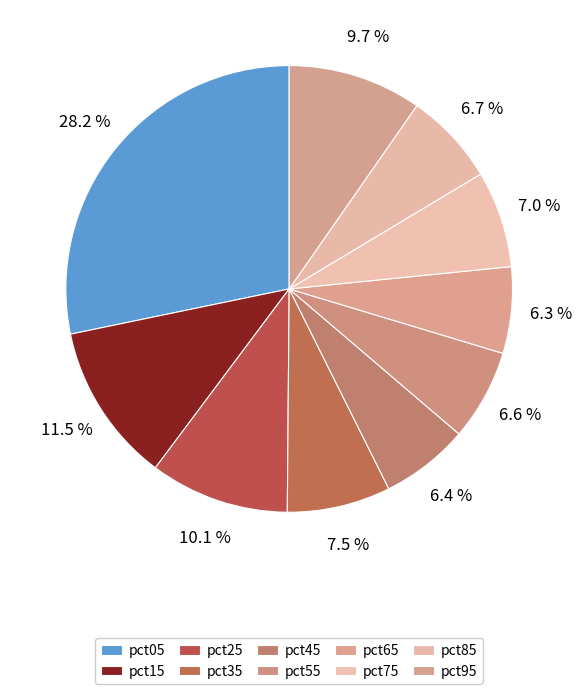

What is the largest slice in the pie chart?

pct05